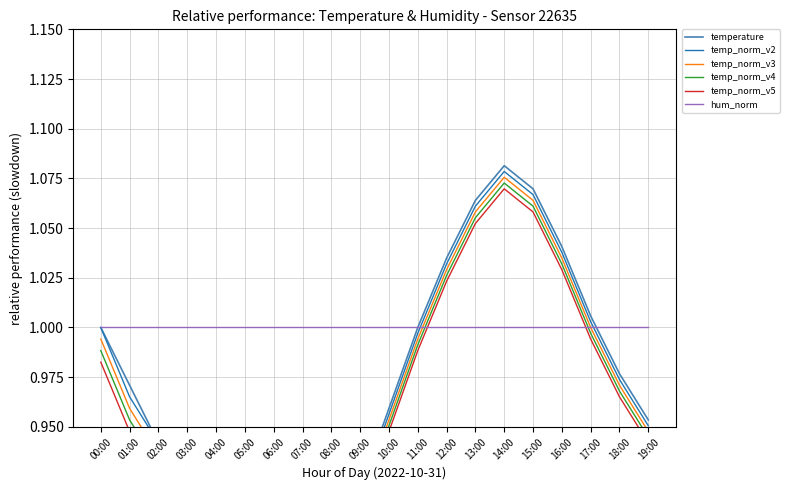

What is the value of the temp_norm_v3 point at the 4th from the left?

0.9